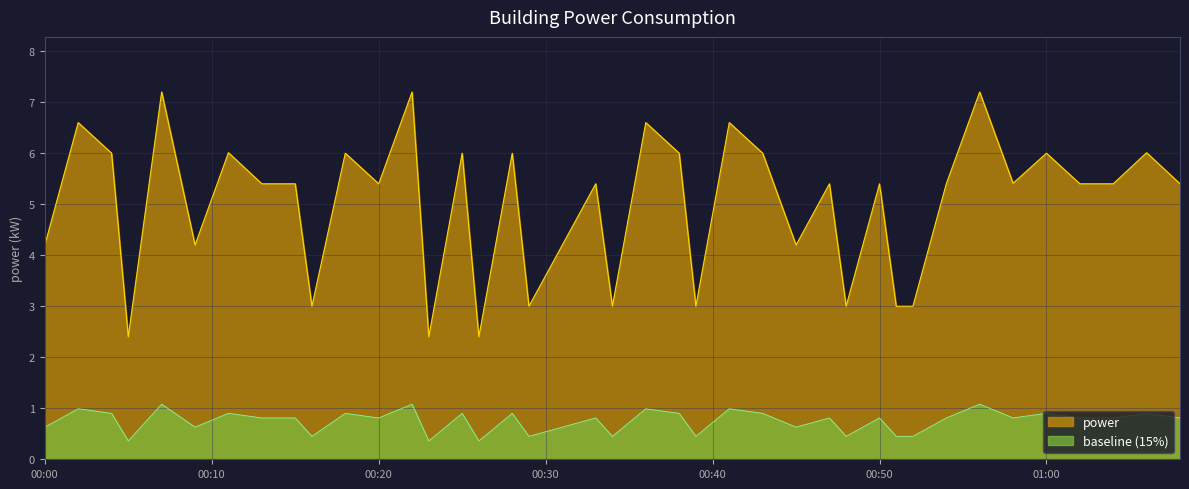

True or false: the data shows 5.8 at 2022-06-21T00:45:00.

False